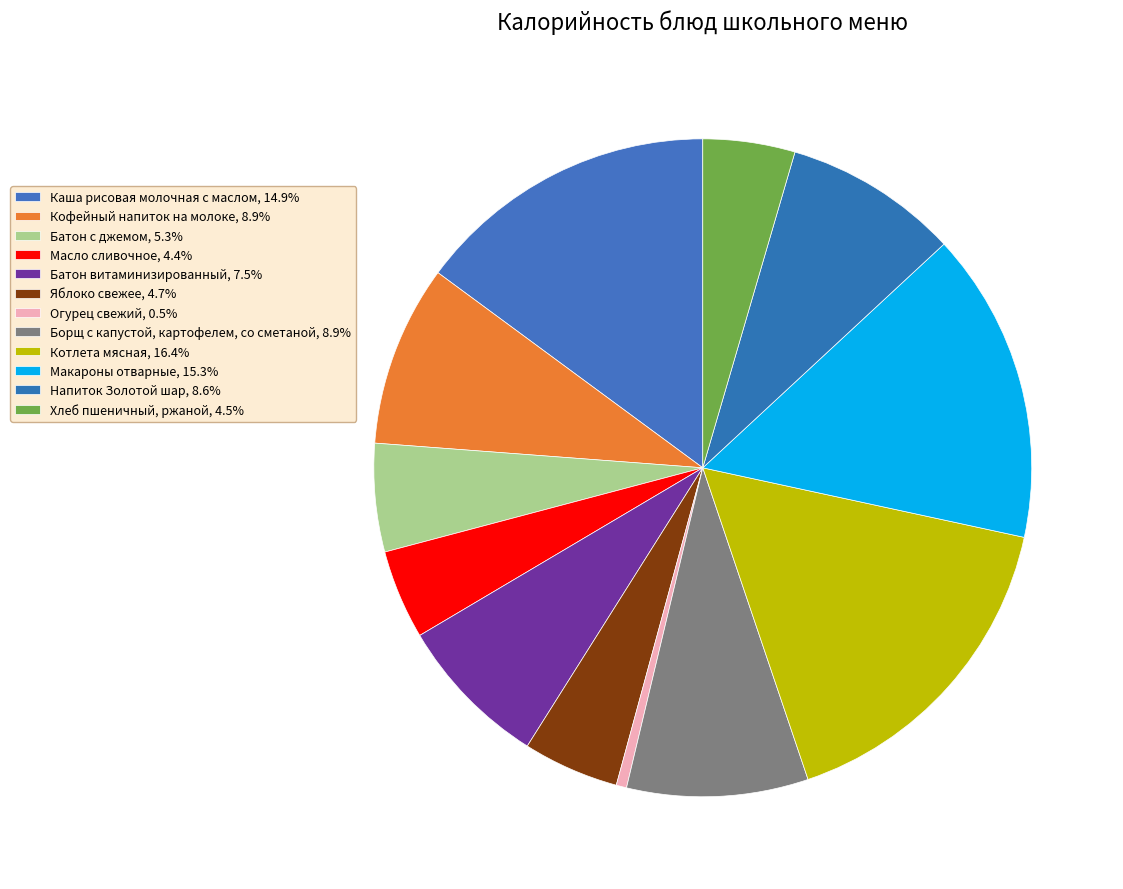

To the nearest percent, what percentage of the pie is Напиток Золотой шар?

9%